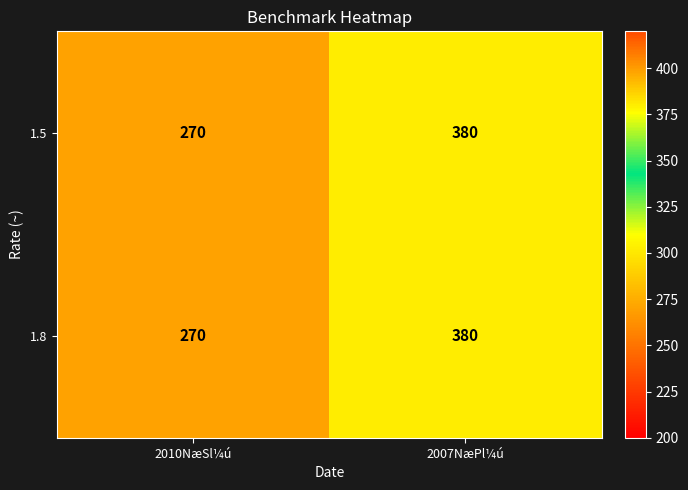

At which category is the sum across all series the highest?

2007NæPl¼ú